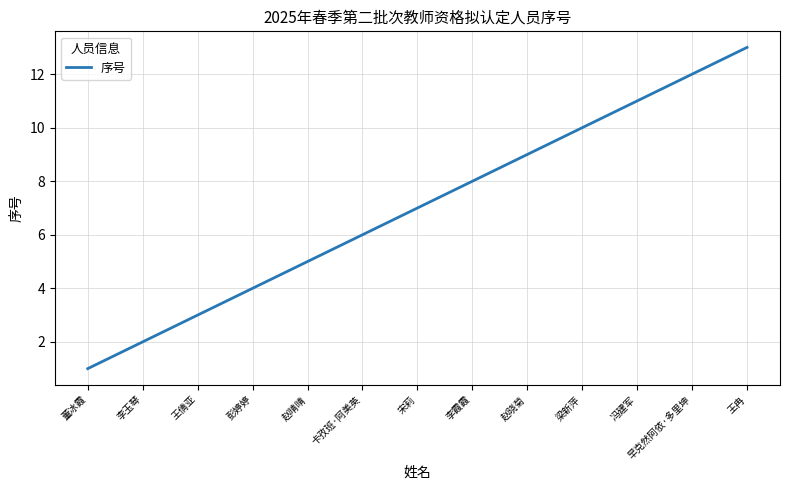

Reading left to right, what are all the values shown in this chart?

1	2	3	4	5	6	7	8	9	10	11	12	13